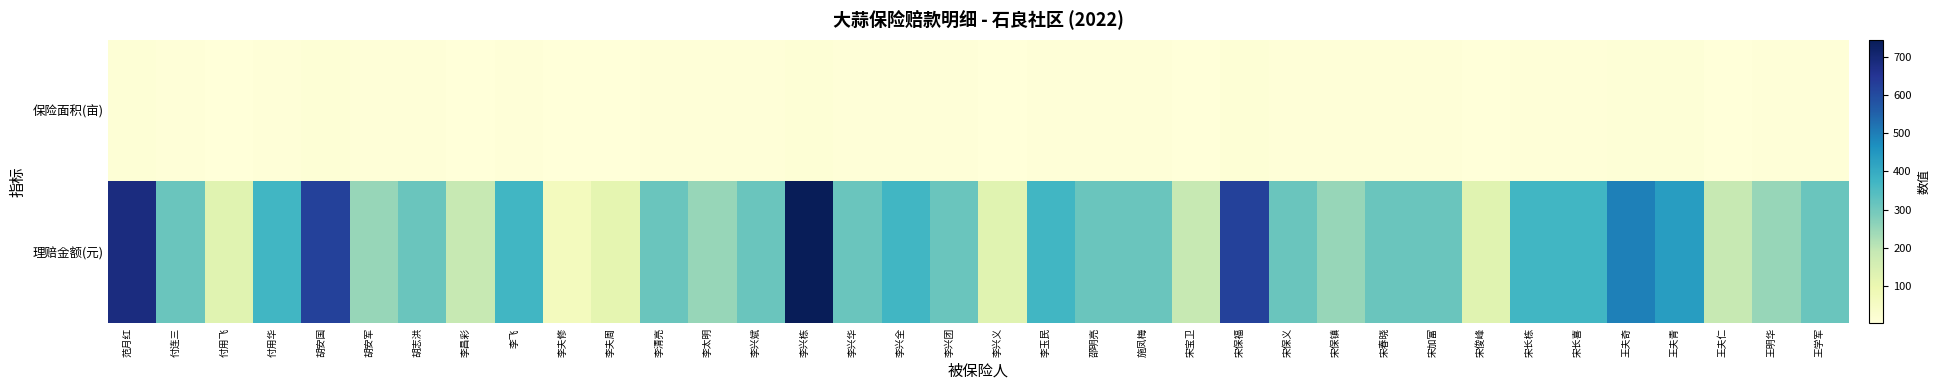

What is the difference between the highest and lowest values at 李太明?

244.7